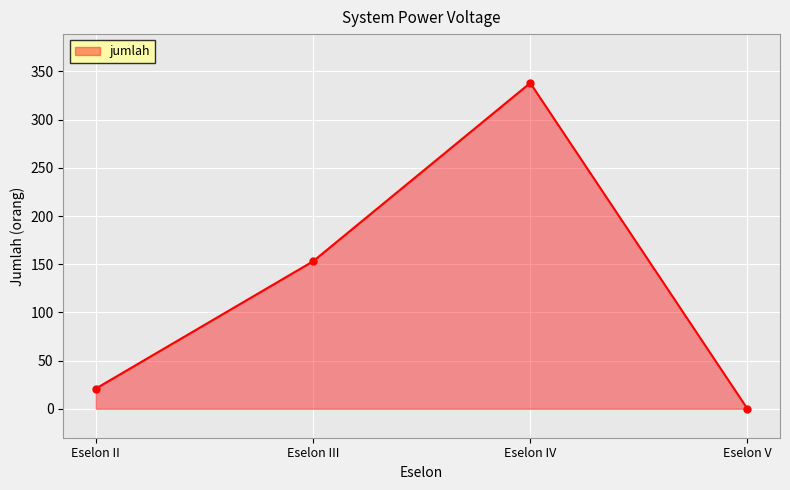

How many values are above zero?

3